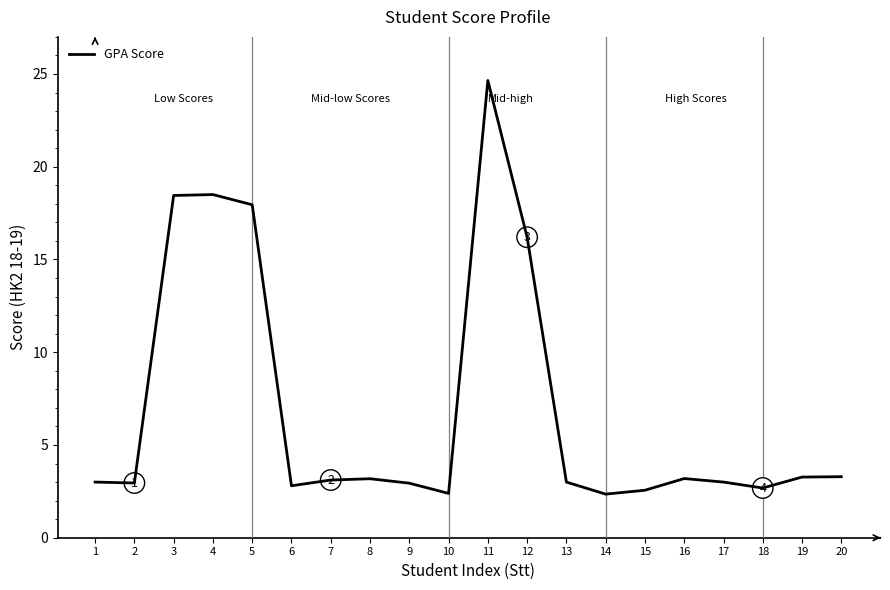

The chart shows a value of 42.4 at 11. True or false?

False